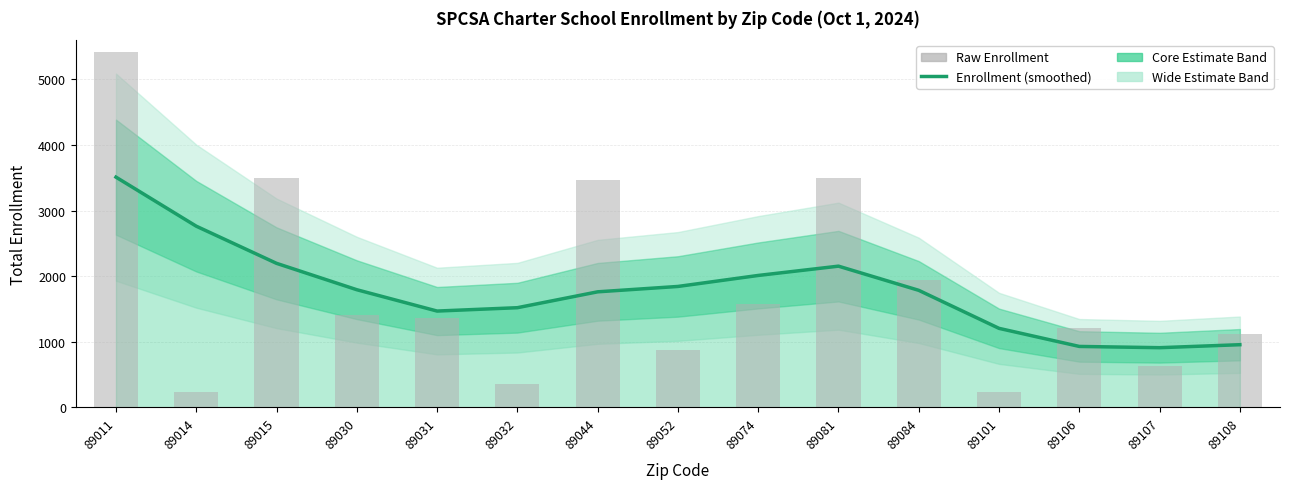

Read the Raw Enrollment value at 89101.

238.0